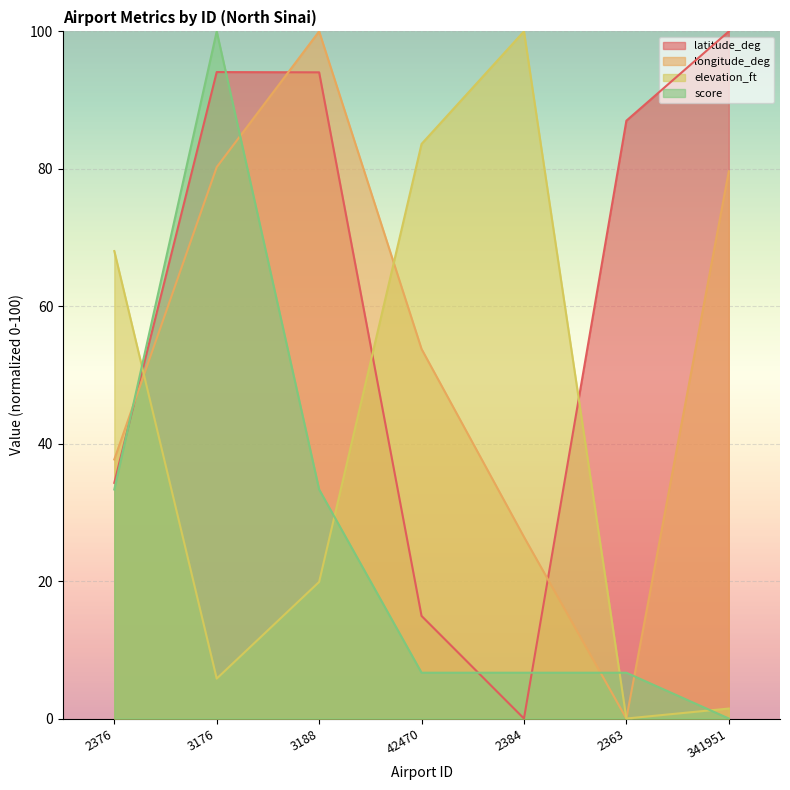

Rank the series by their maximum value, from lowest to highest.

latitude_deg, longitude_deg, elevation_ft, score